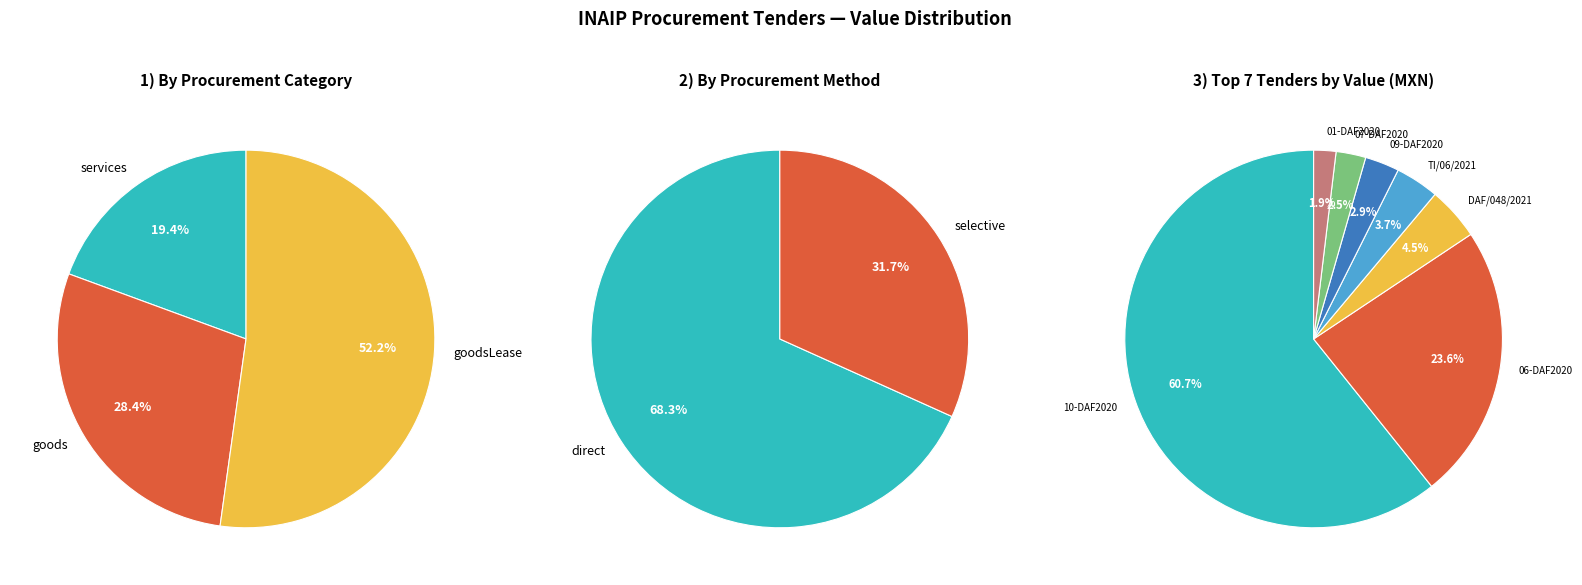

Is there any slice that represents more than half of the pie?

Yes